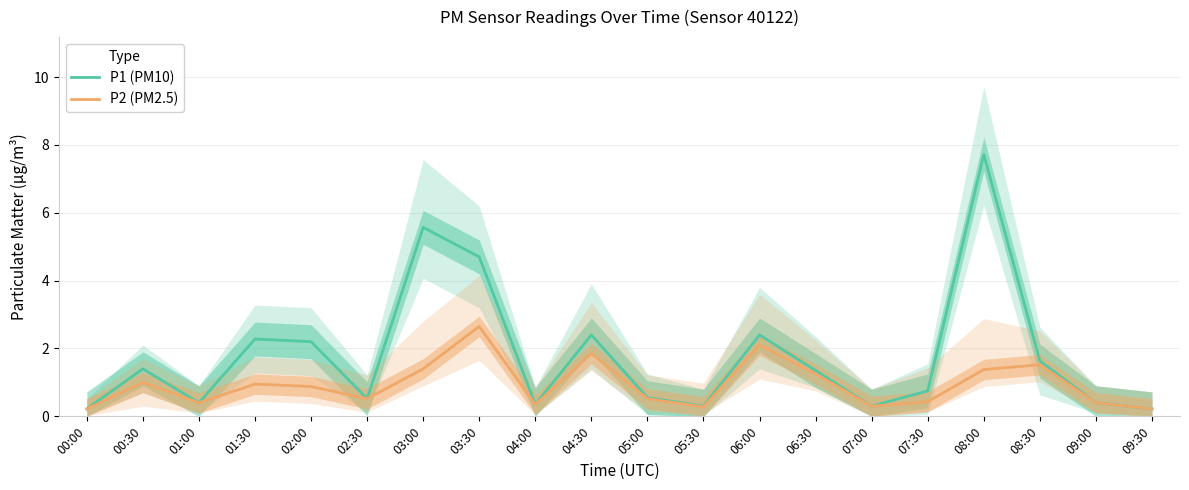

What position from the right is 08:00?

4